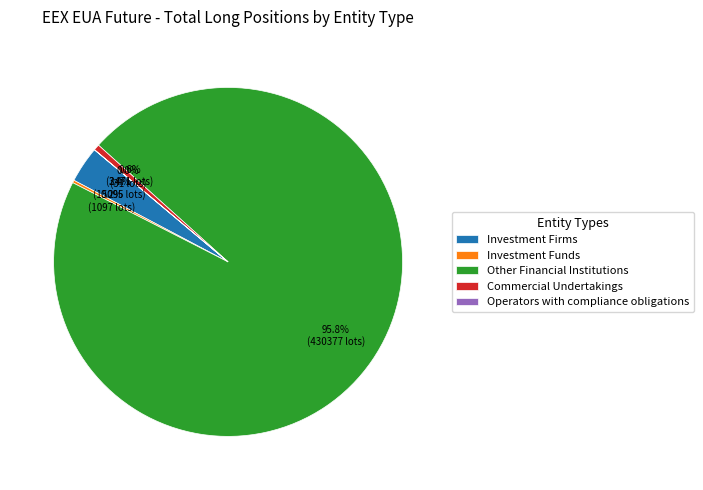

Which category accounts for the majority?

Other Financial Institutions